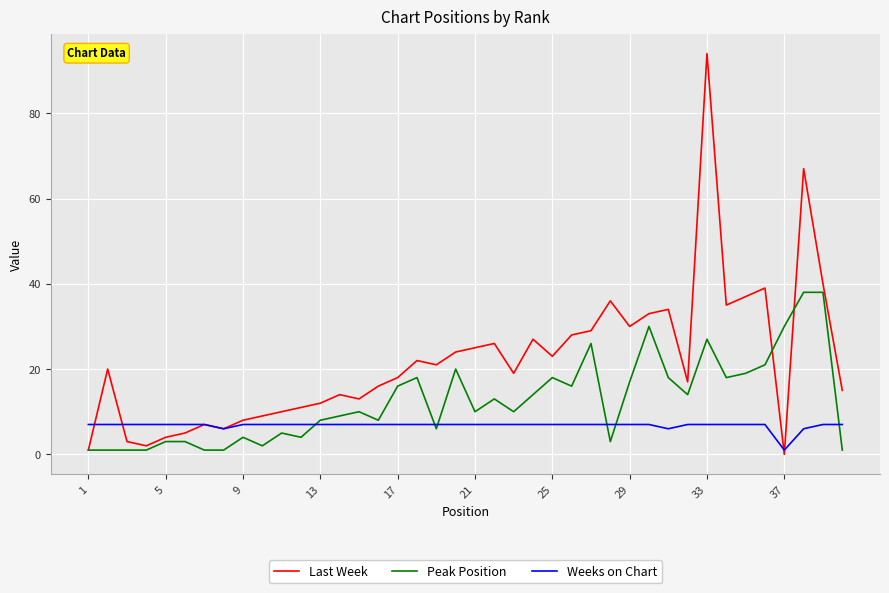

List the series in order of their overall mean, lowest first.

Weeks on Chart, Peak Position, Last Week